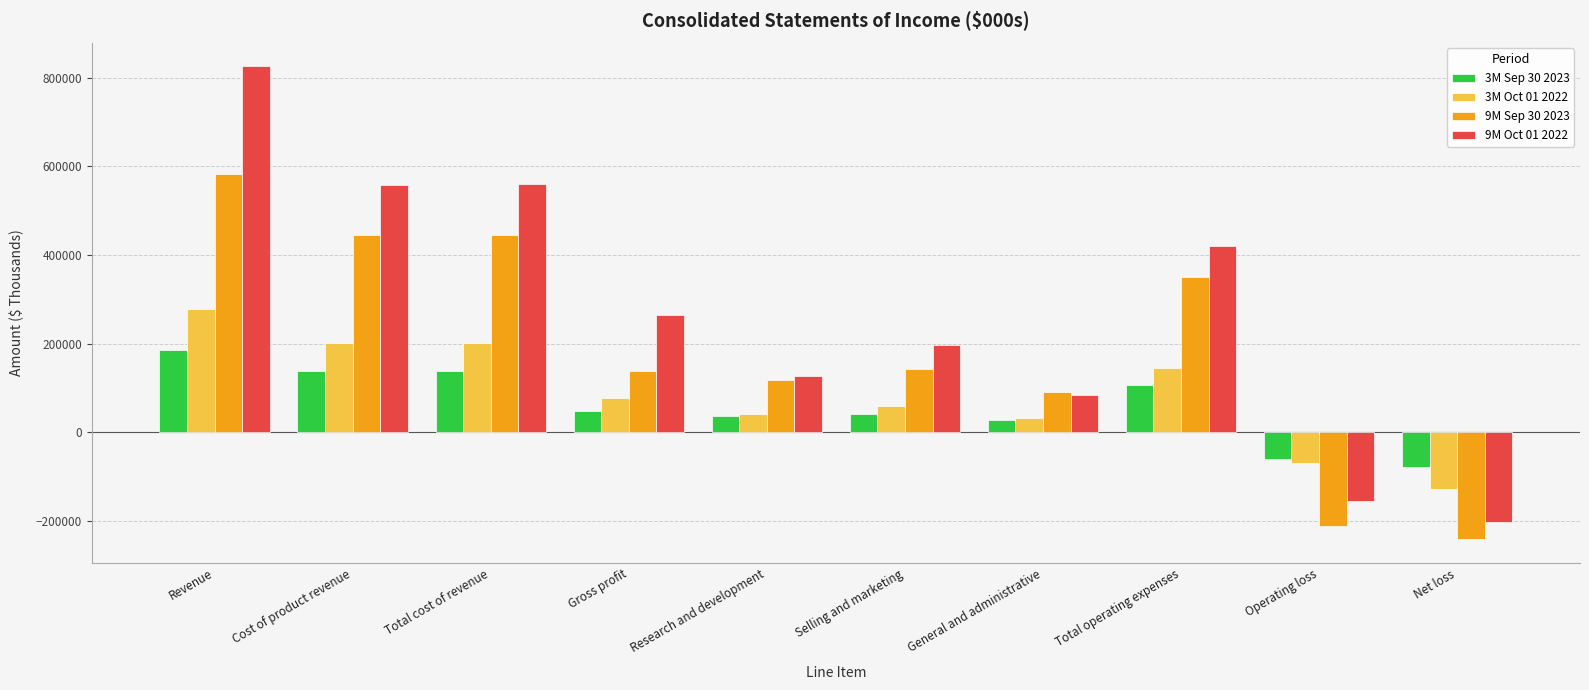

List the series in order of their peak value, highest first.

9M Oct 01 2022, 9M Sep 30 2023, 3M Oct 01 2022, 3M Sep 30 2023